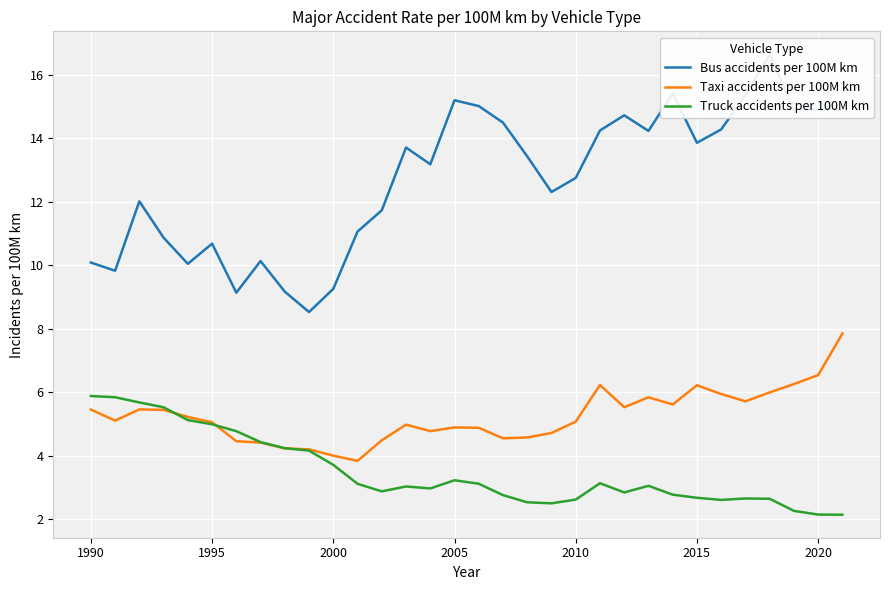

What is the difference between the maximum and minimum values in the Bus accidents per 100M km series?

8.1